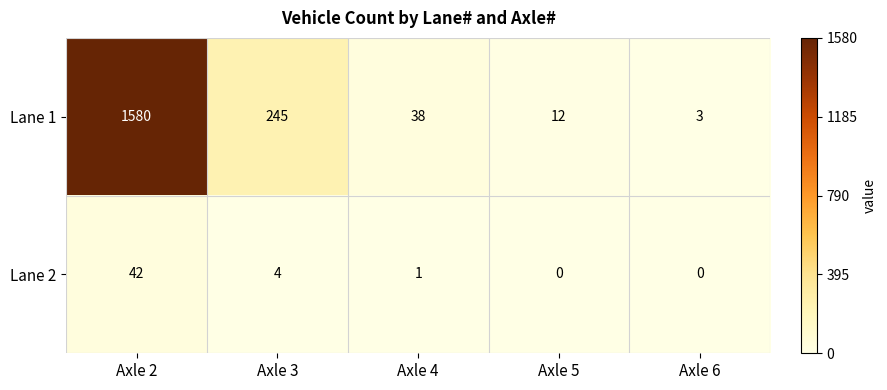

What is the total value across all series at Axle 6?

3